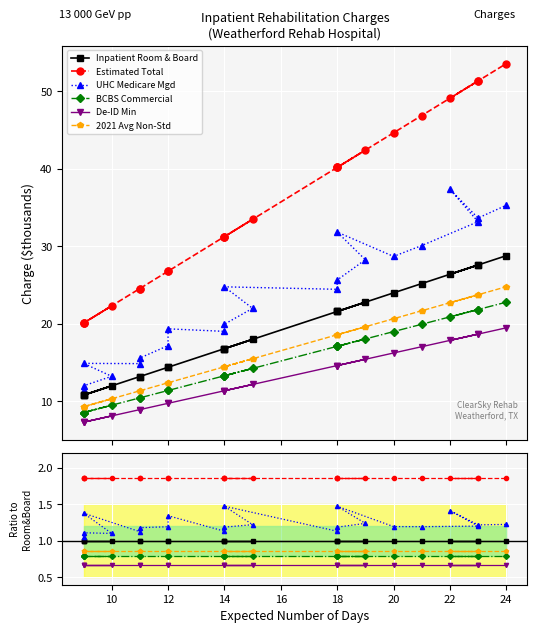

How many series are shown in this chart?

6